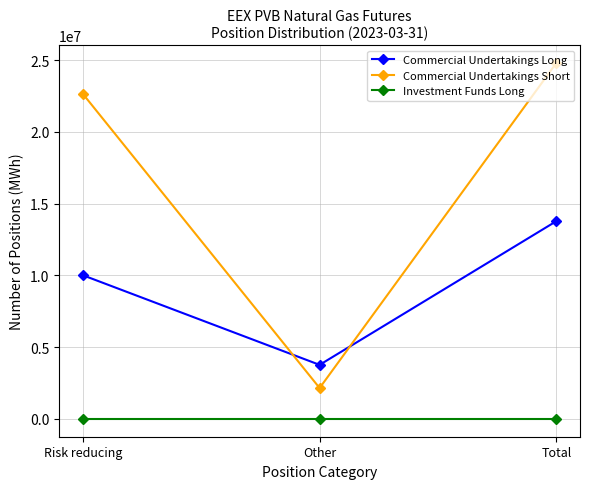

Reading left to right, list all the values displayed in this chart.

Commercial Undertakings Long: Risk reducing=10010670	Other=3767170	Total=13777840
Commercial Undertakings Short: Risk reducing=22645080	Other=2153080	Total=24798160
Investment Funds Long: Risk reducing=0	Other=0	Total=0